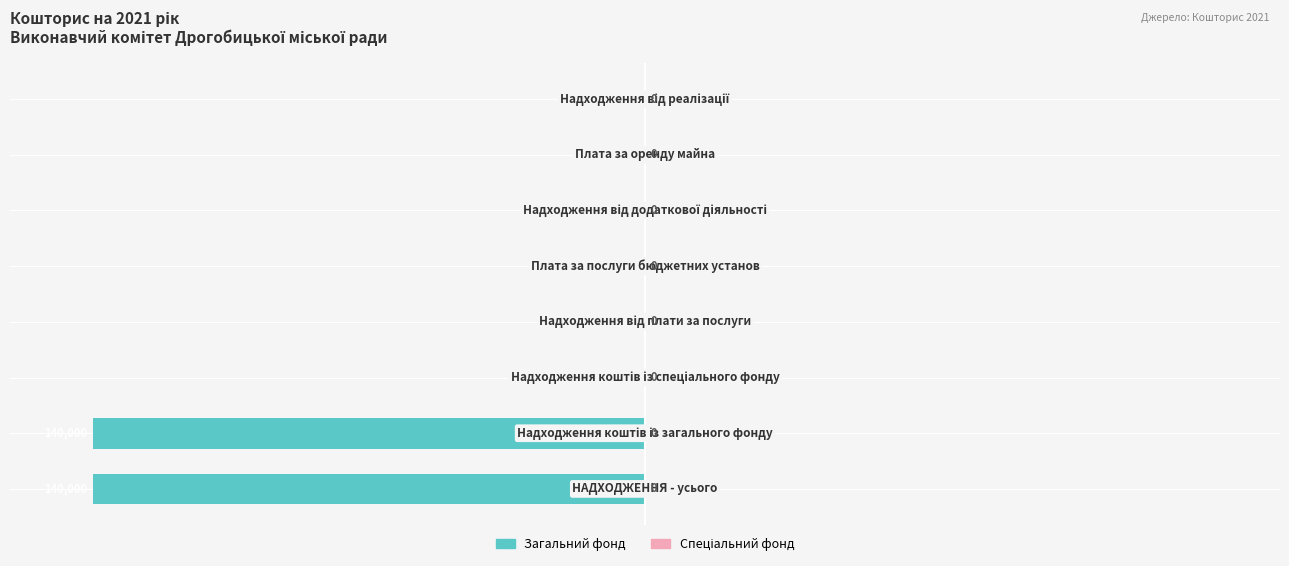

How many distinct data groups are displayed?

1